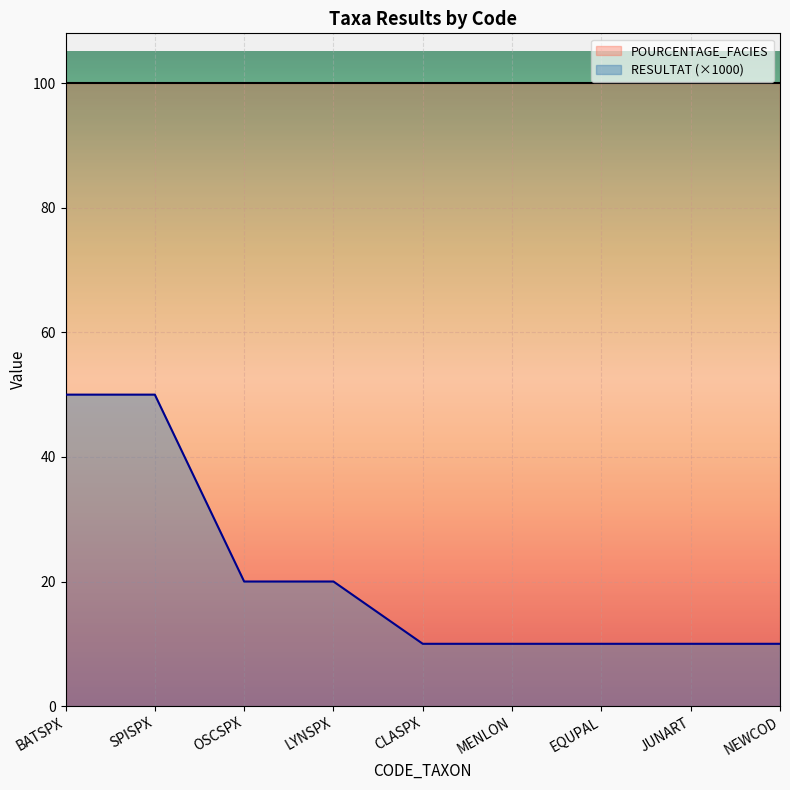

What is the average value?

21